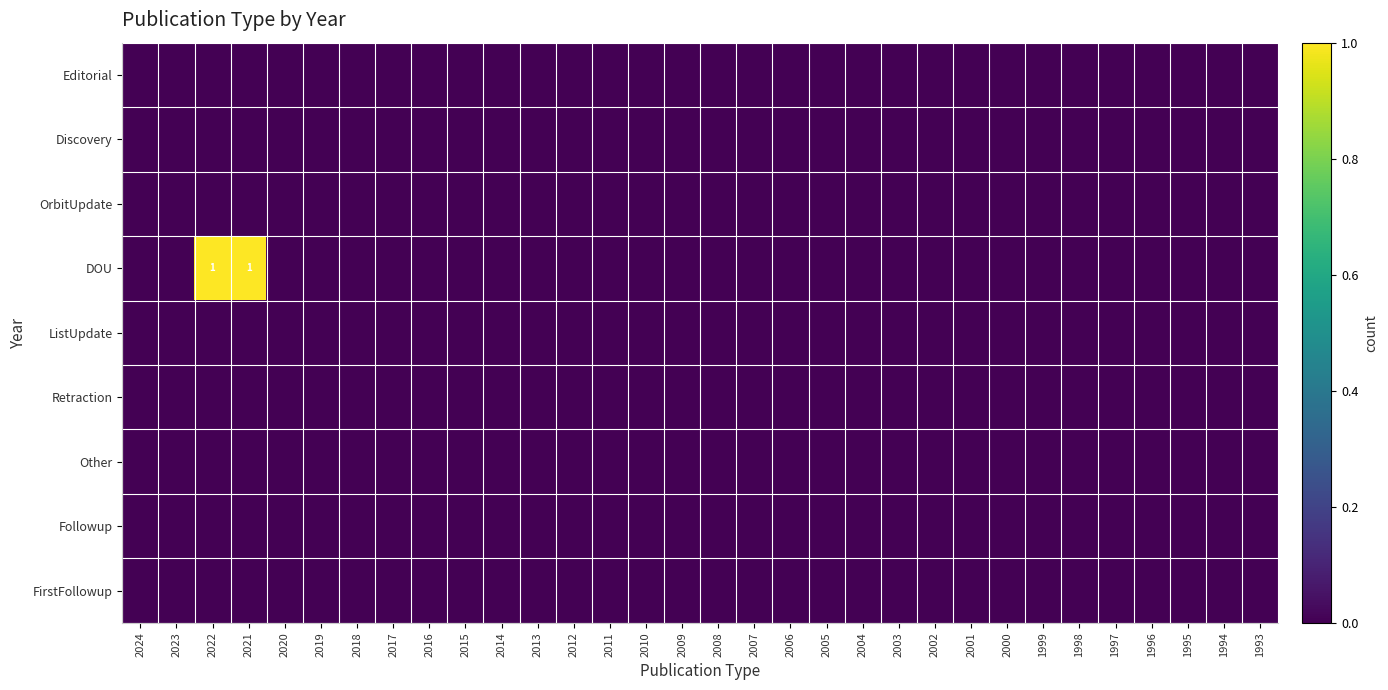

Is the value of Editorial at 2002 greater than the value of Followup at 1995?

No